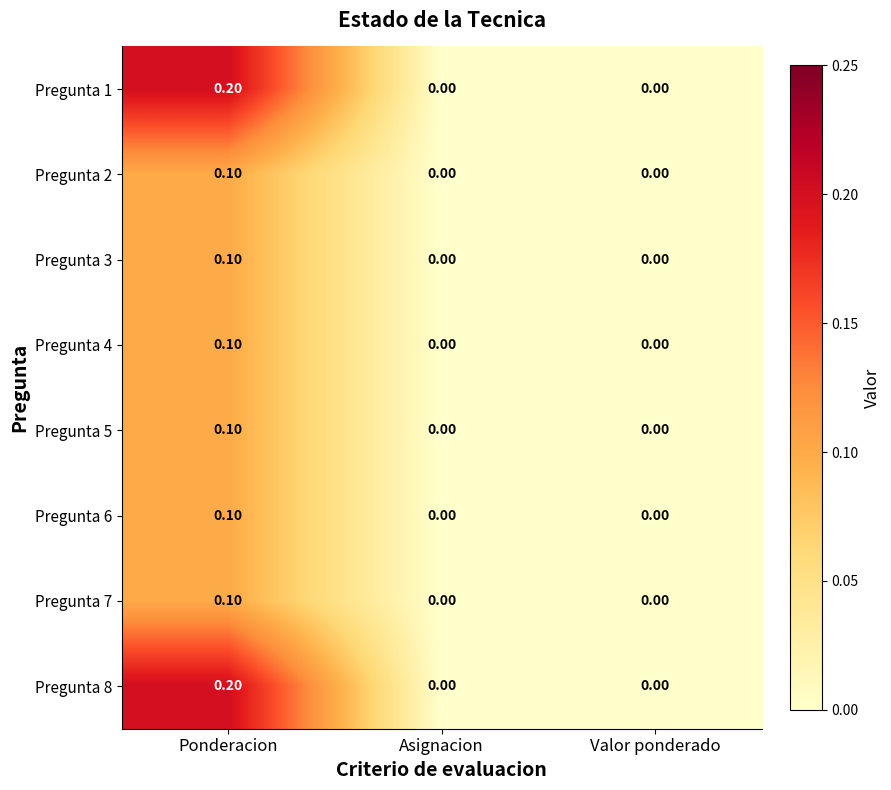

Which label corresponds to the largest value in the chart?

Ponderacion